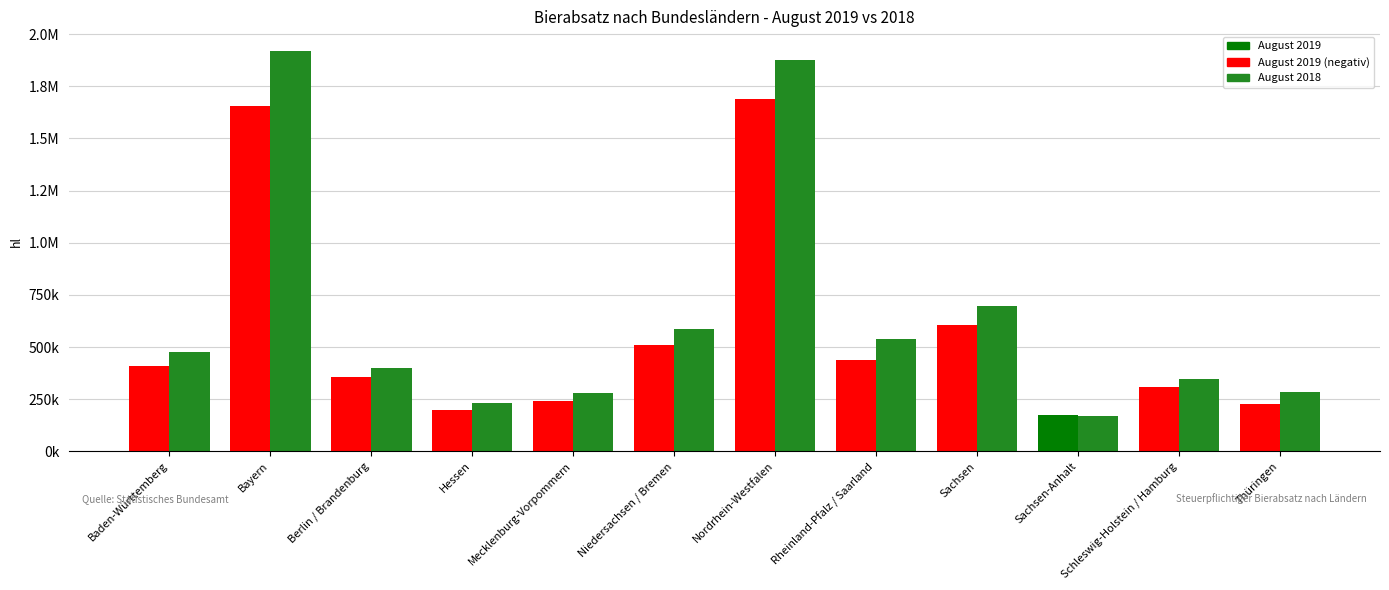

Are the bars horizontal?

No